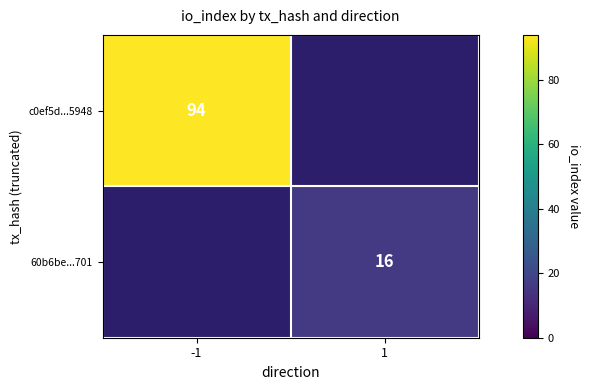

What is the total value across all series at 1?

16